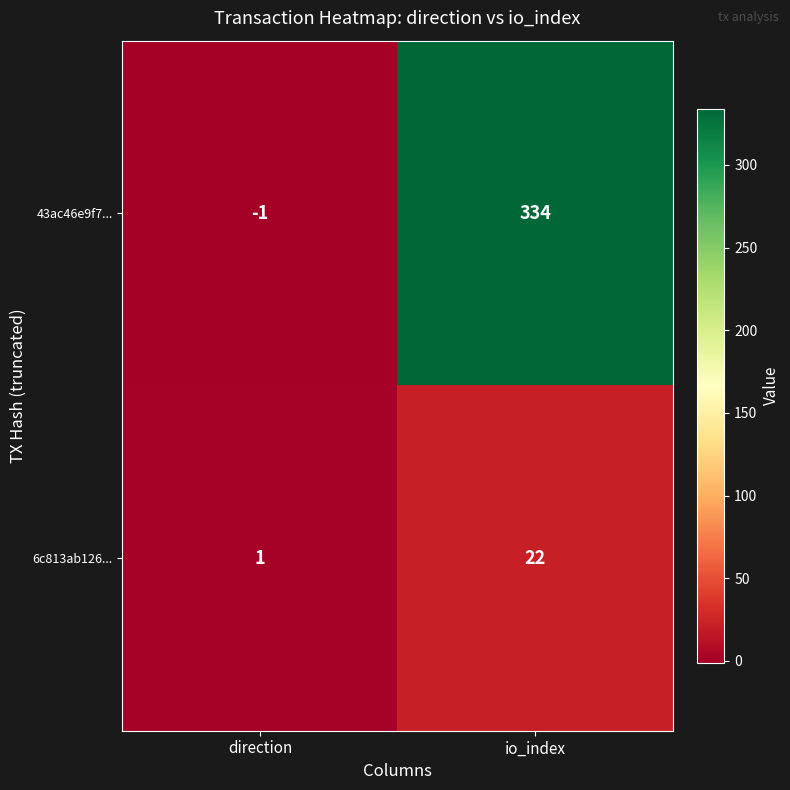

List the labels in order of 43ac46e9f7... value, largest first.

io_index, direction